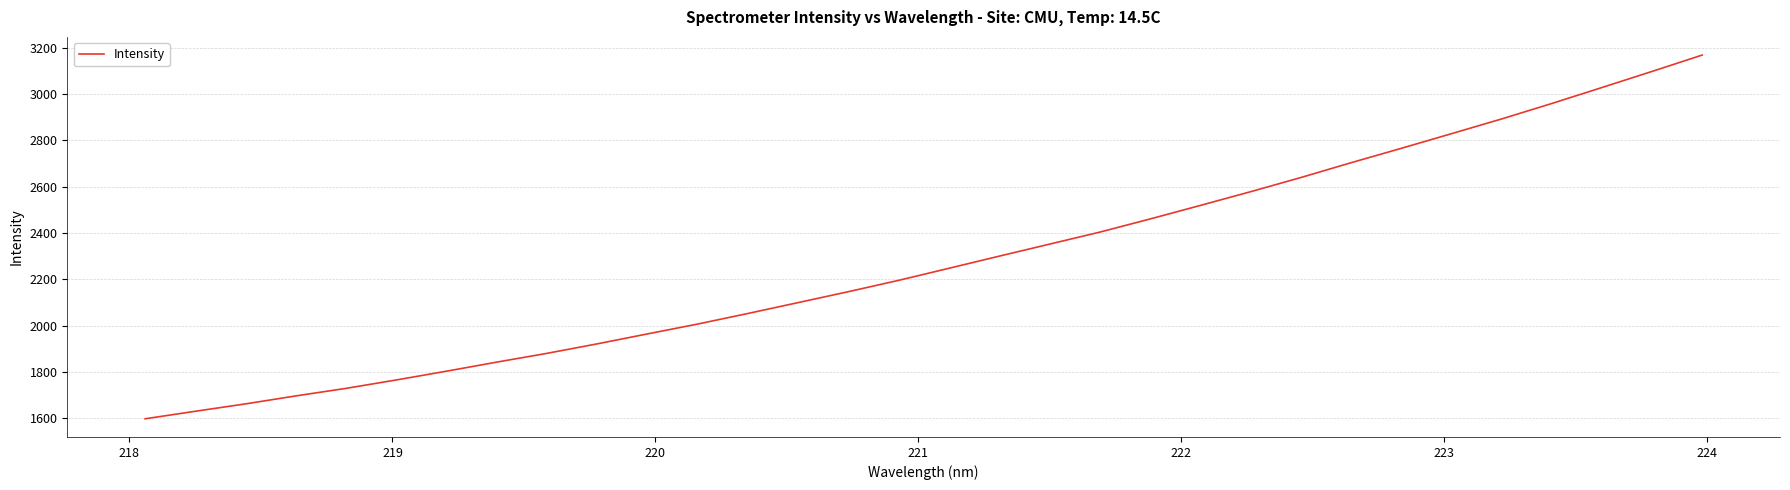

Count the number of categories in the chart.

32